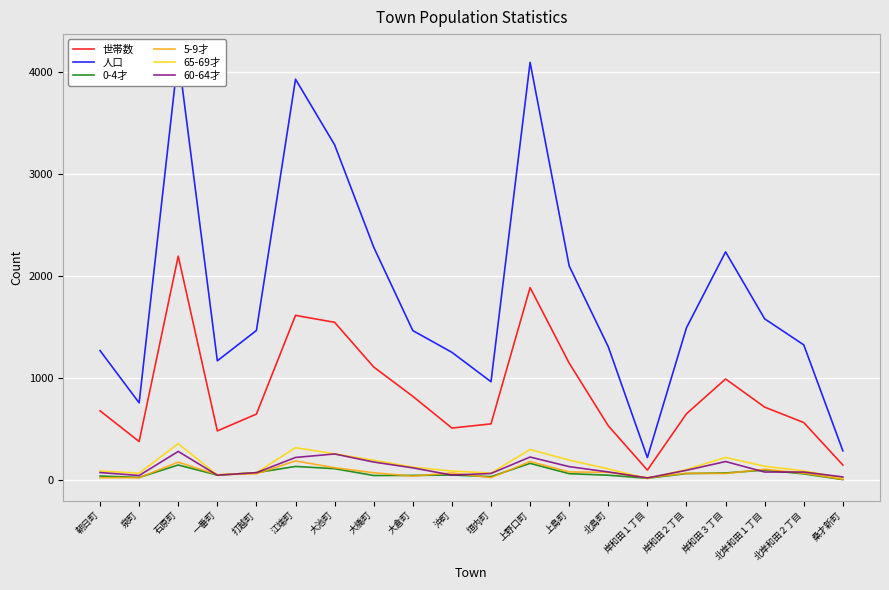

Which series has the largest total across all categories?

人口